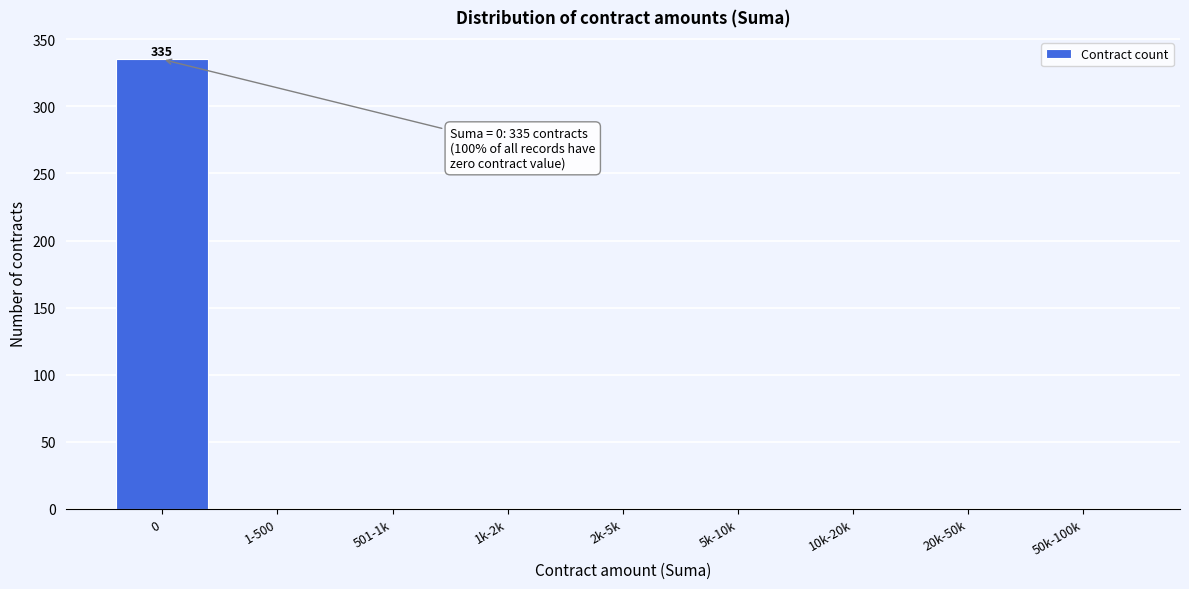

Reading left to right, what are all the values shown in this chart?

0=335	1-500=0	501-1k=0	1k-2k=0	2k-5k=0	5k-10k=0	10k-20k=0	20k-50k=0	50k-100k=0